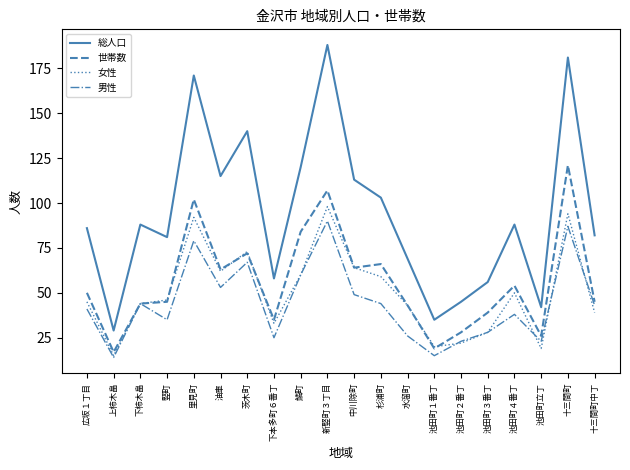

Is it true that 男性 equals 56 at 竪町?

False